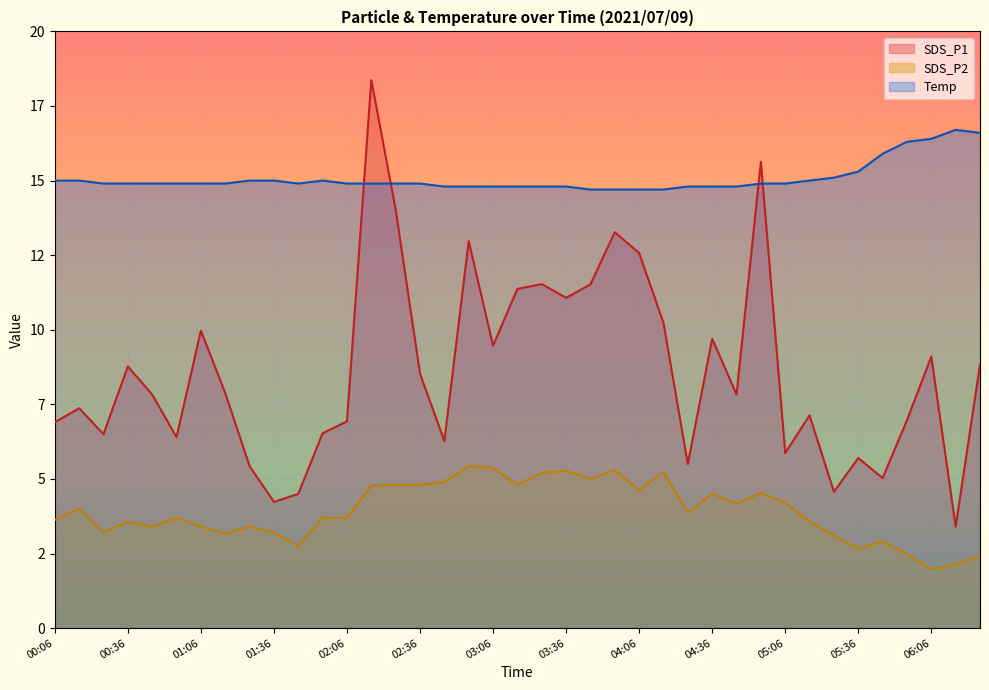

Where is the first local minimum for Temp?

01:46